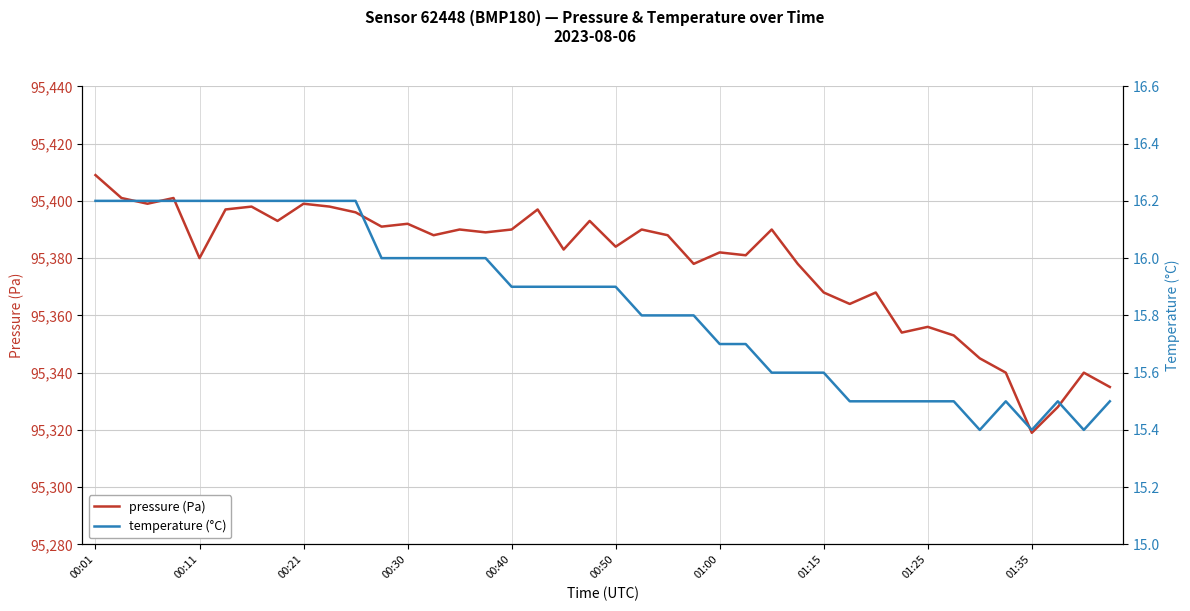

Which category has the lowest value in the pressure (Pa) series?

01:35